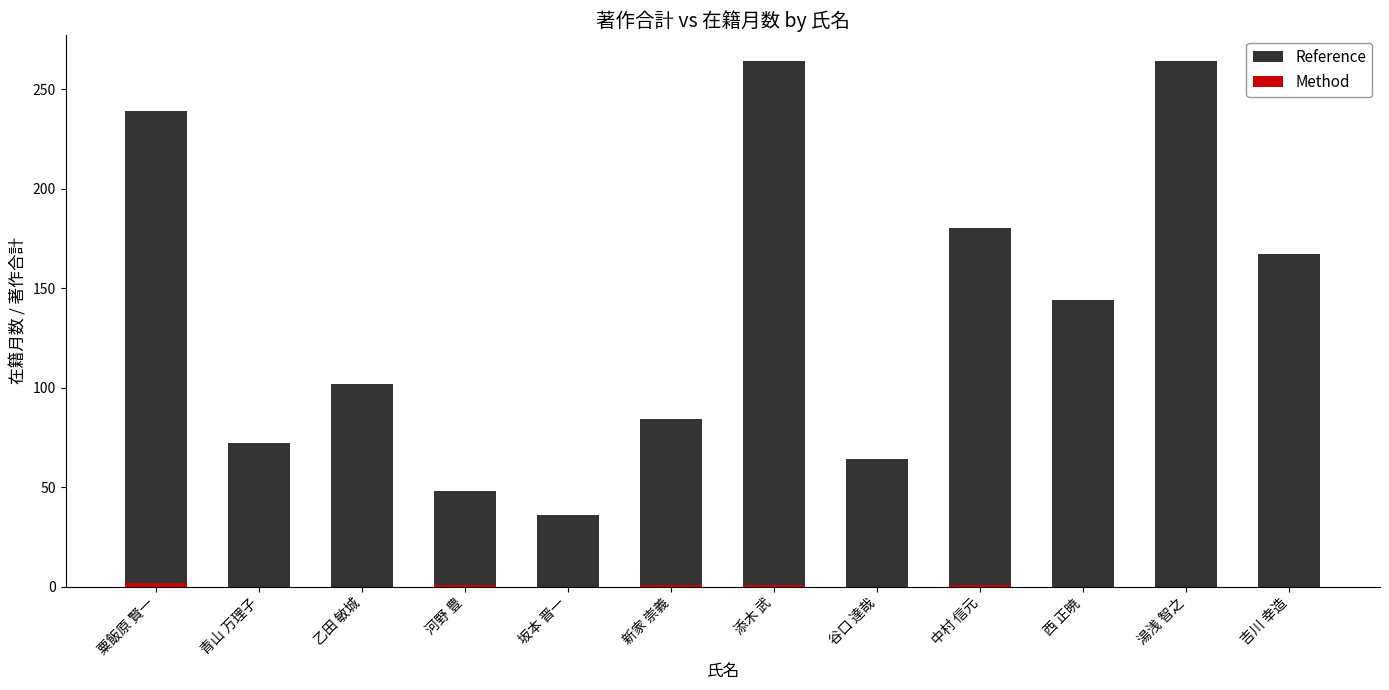

True or false: Reference has a value of 123 at 新家 崇義.

False